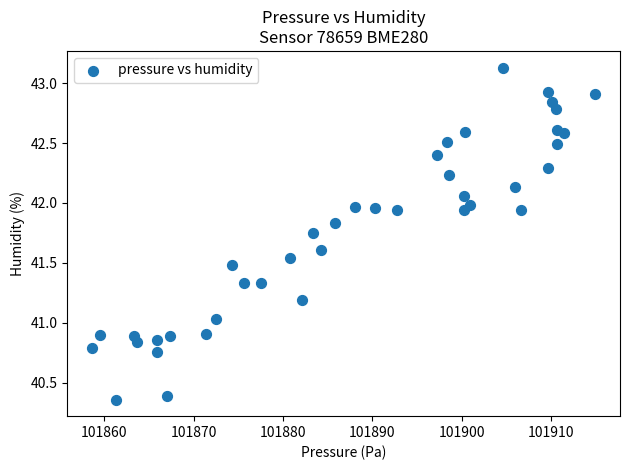

What is the range of X values (max minus min)?

56.2